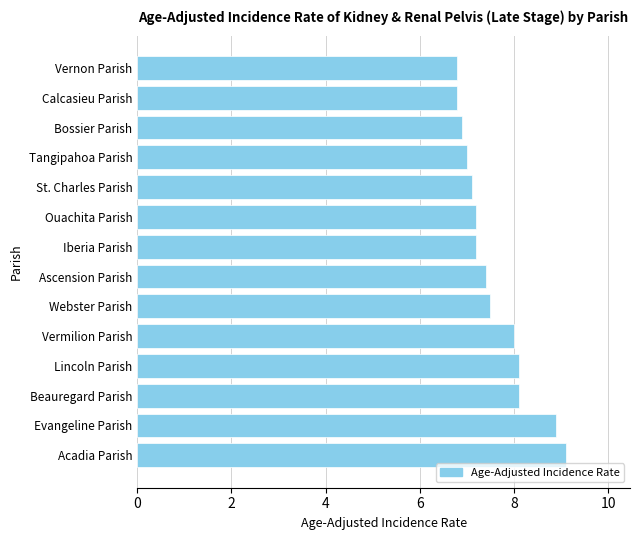

Is it true that the value at Bossier Parish is 2.5?

False